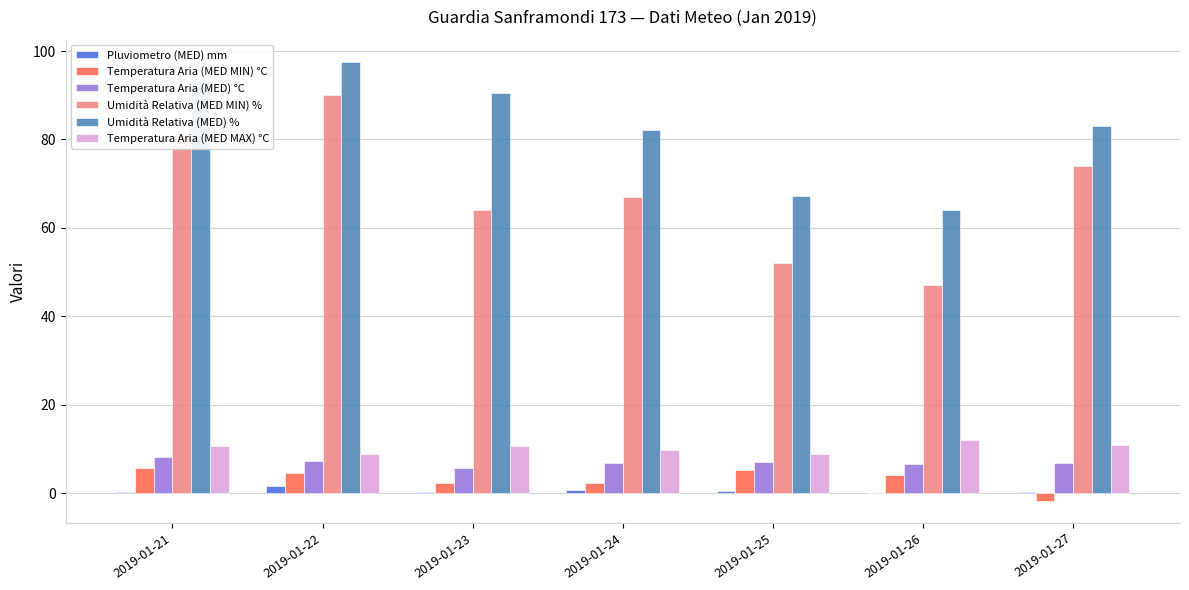

What is the sum of all Temperatura Aria (MED) °C values?

48.2